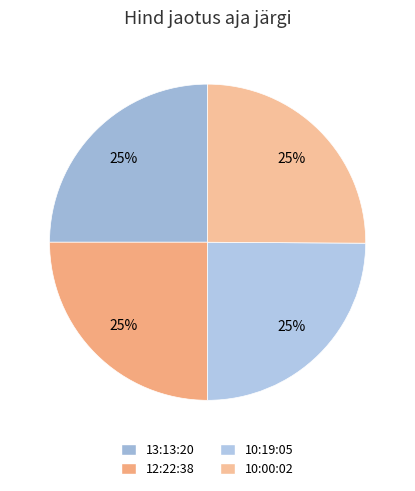

Which category has the biggest portion of the pie?

10:00:02